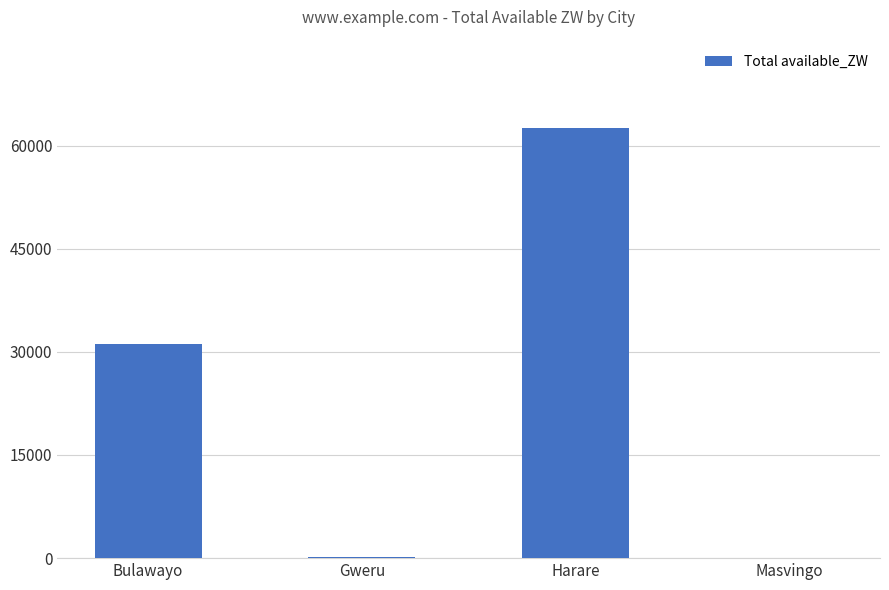

True or false: the data shows 137.0 at Gweru.

True